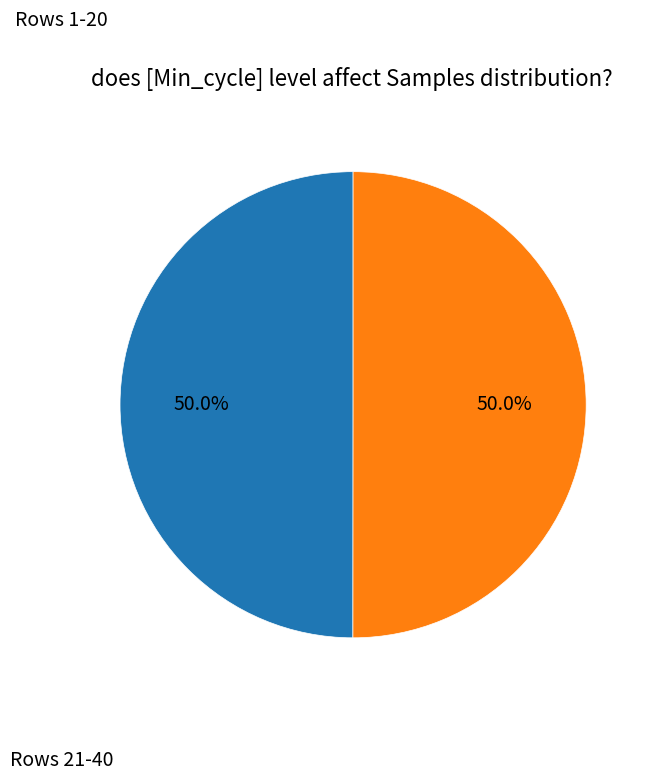

To the nearest percent, what is the average slice percentage?

50%